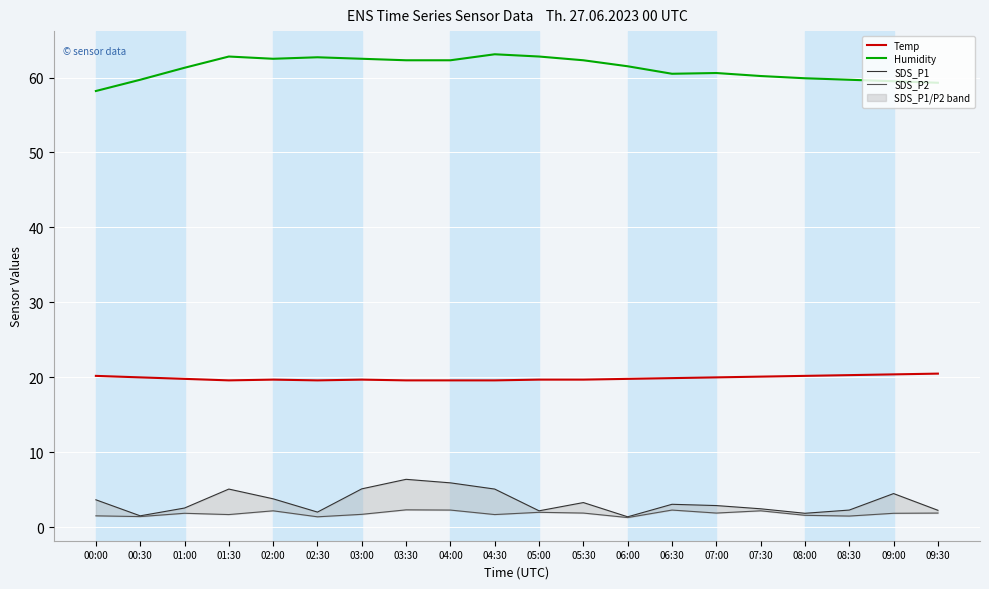

True or false: Temp and Humidity intersect in this chart.

False